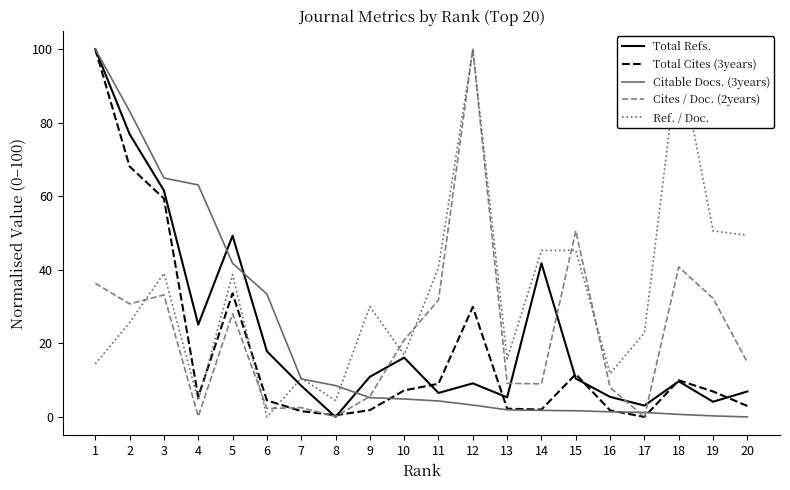

Does the chart display data point markers on the line(s)?

No